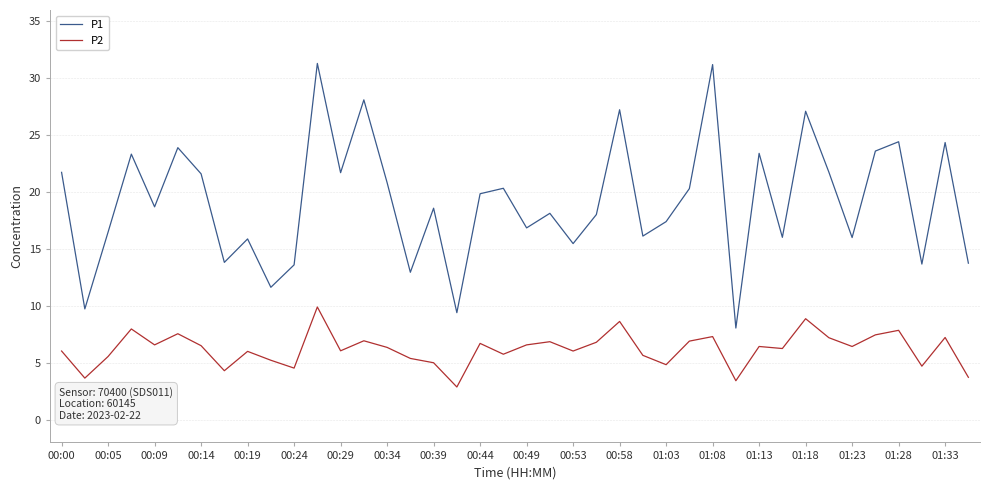

What is the difference between the maximum and minimum values in the P2 series?

7.0